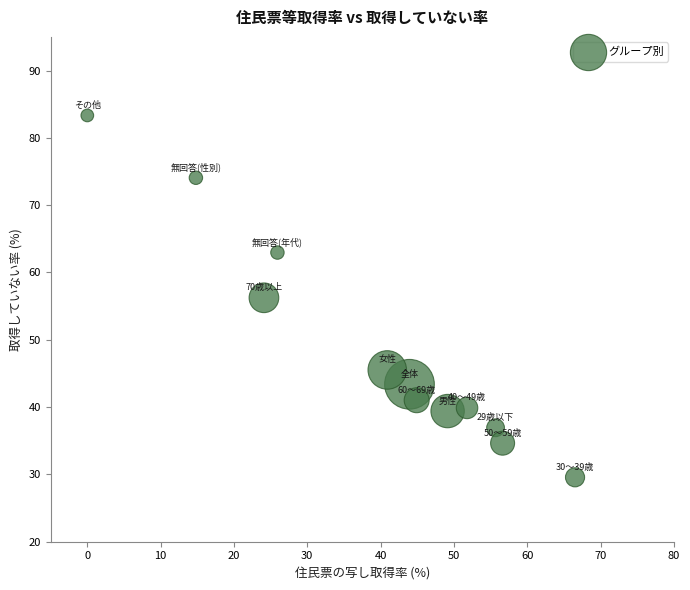

What is the average Y value?

48.9